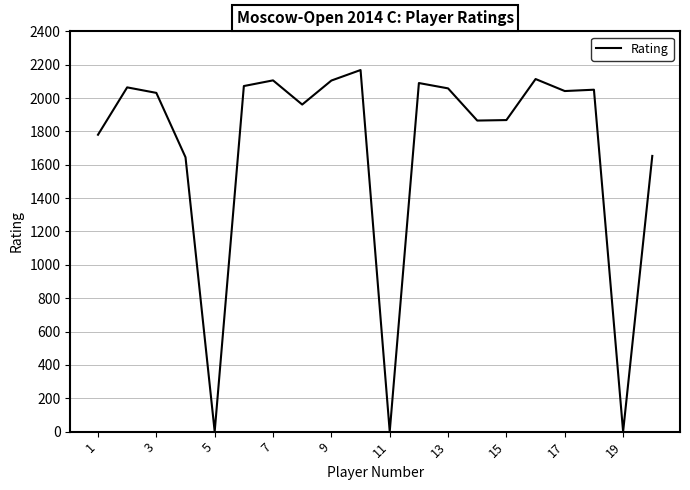

What is the maximum value shown in the chart?

2168